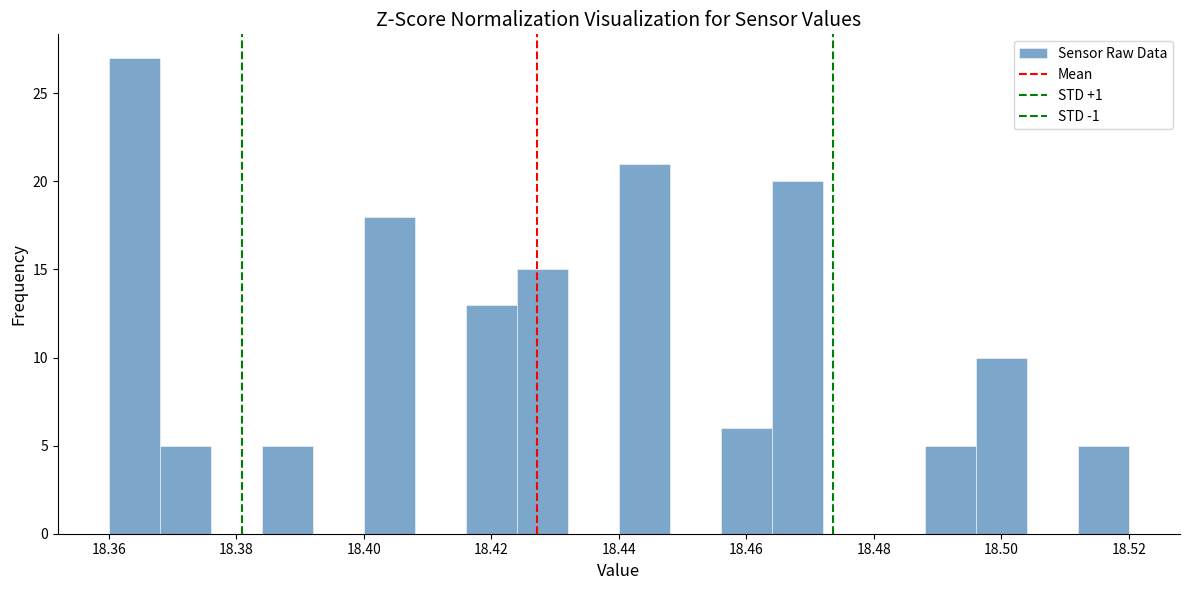

Reading left to right, list every bar in this chart as the range it spans on the x-axis followed by its height. The values are not printed on the chart, so give them approximately, as read against the axis.

18.360 to 18.368: 27
18.368 to 18.376: 5
18.376 to 18.384: 0
18.384 to 18.392: 5
18.392 to 18.400: 0
18.400 to 18.408: 18
18.408 to 18.416: 0
18.416 to 18.424: 13
18.424 to 18.432: 15
18.432 to 18.440: 0
18.440 to 18.448: 21
18.448 to 18.456: 0
18.456 to 18.464: 6
18.464 to 18.472: 20
18.472 to 18.480: 0
18.480 to 18.488: 0
18.488 to 18.496: 5
18.496 to 18.504: 10
18.504 to 18.512: 0
18.512 to 18.520: 5